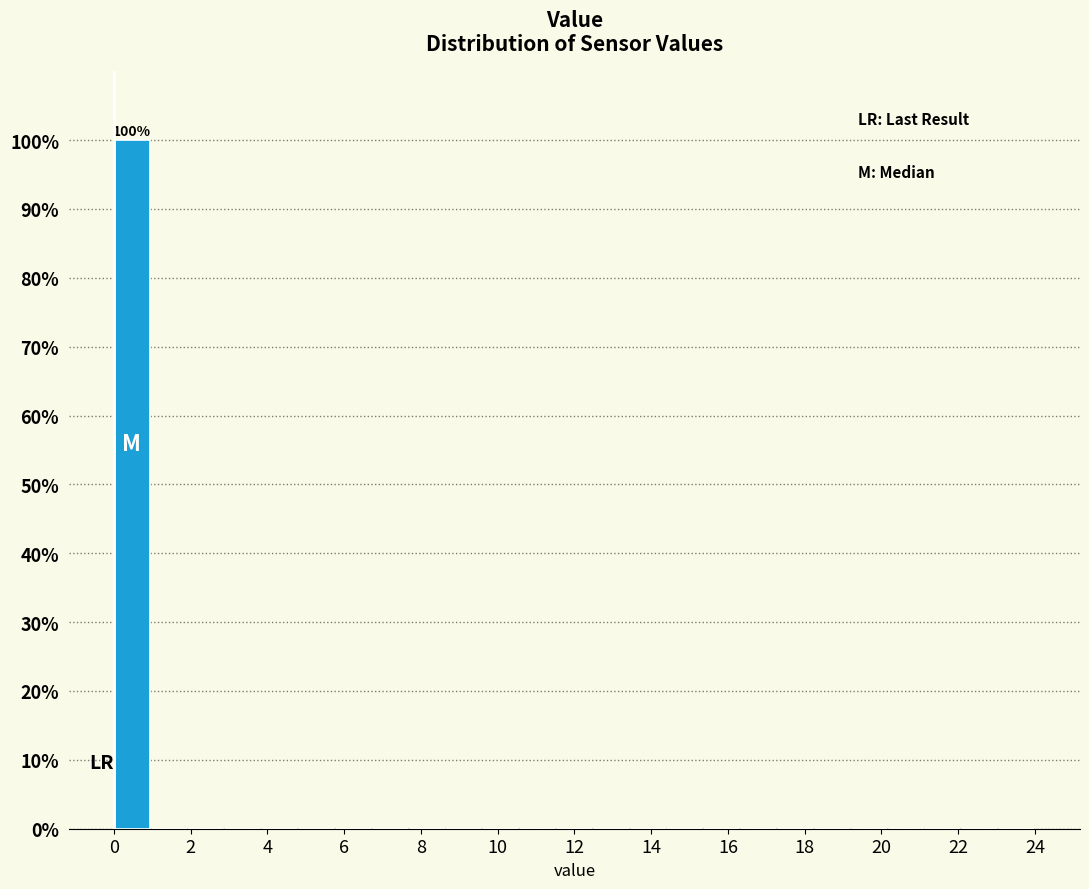

Over which range of the x-axis is the bar tallest?

0.00 to 0.96